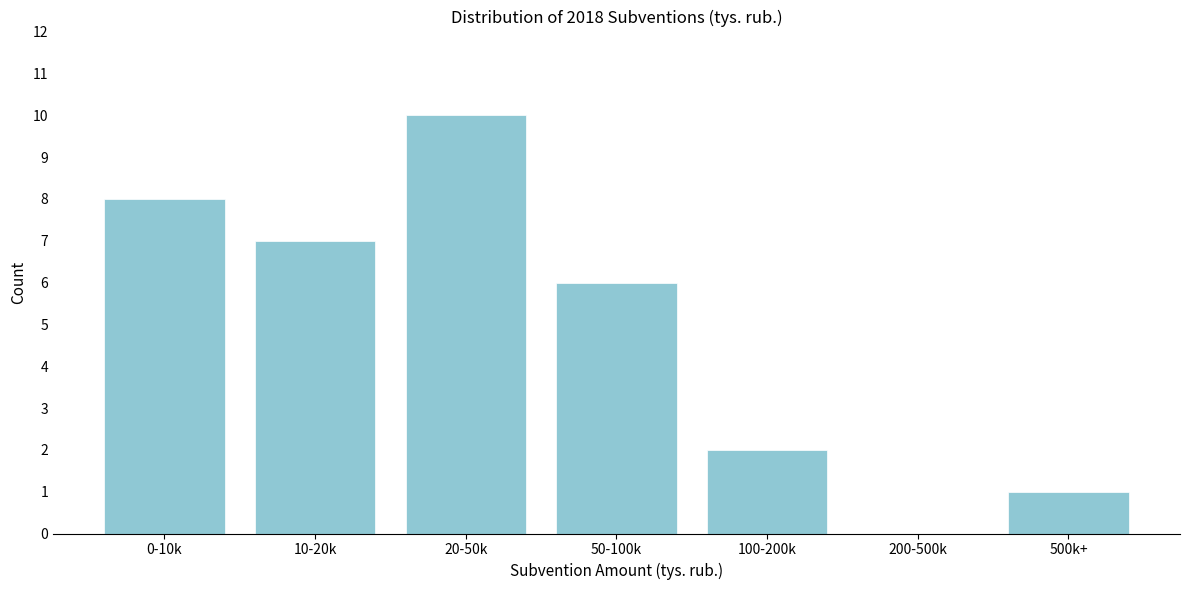

Reading right to left, what are all the values shown in this chart?

500k+=1	200-500k=0	100-200k=2	50-100k=6	20-50k=10	10-20k=7	0-10k=8